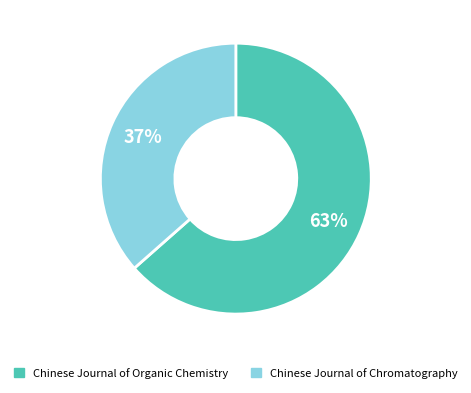

How many slices are in this pie chart?

2